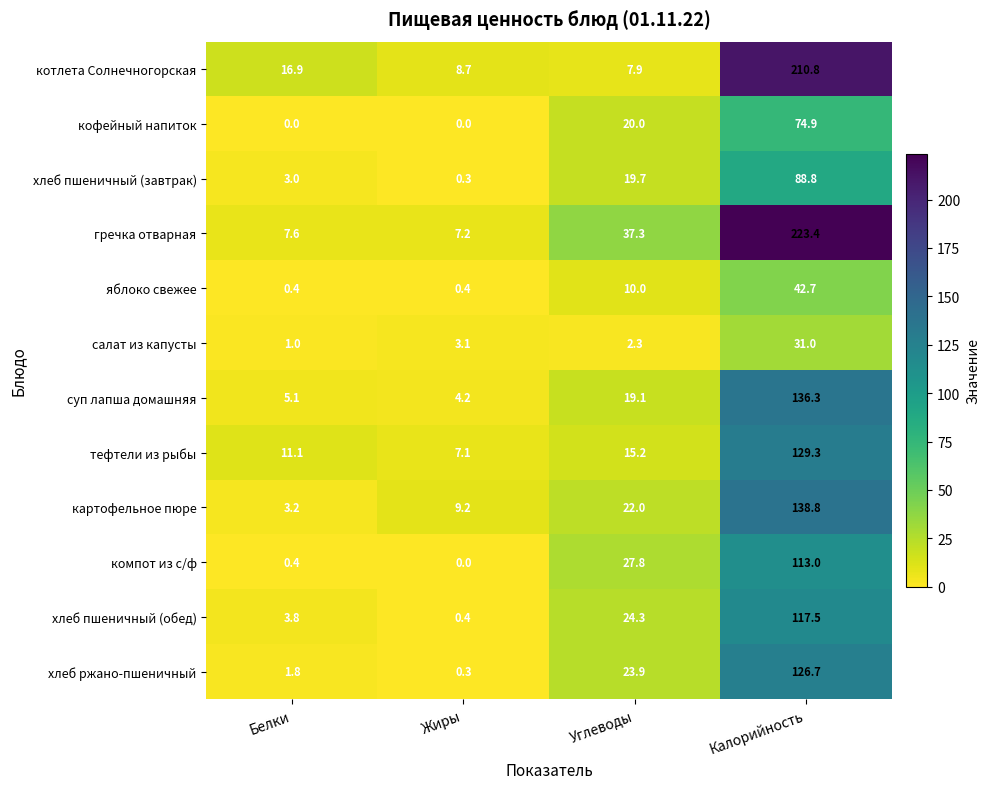

What is the spread (max minus min) of values at Калорийность?

192.4